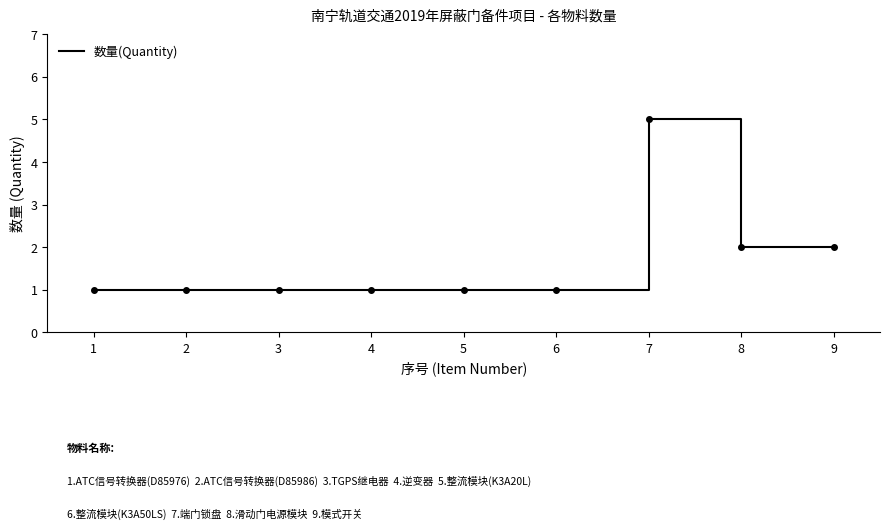

What is the average value?

2